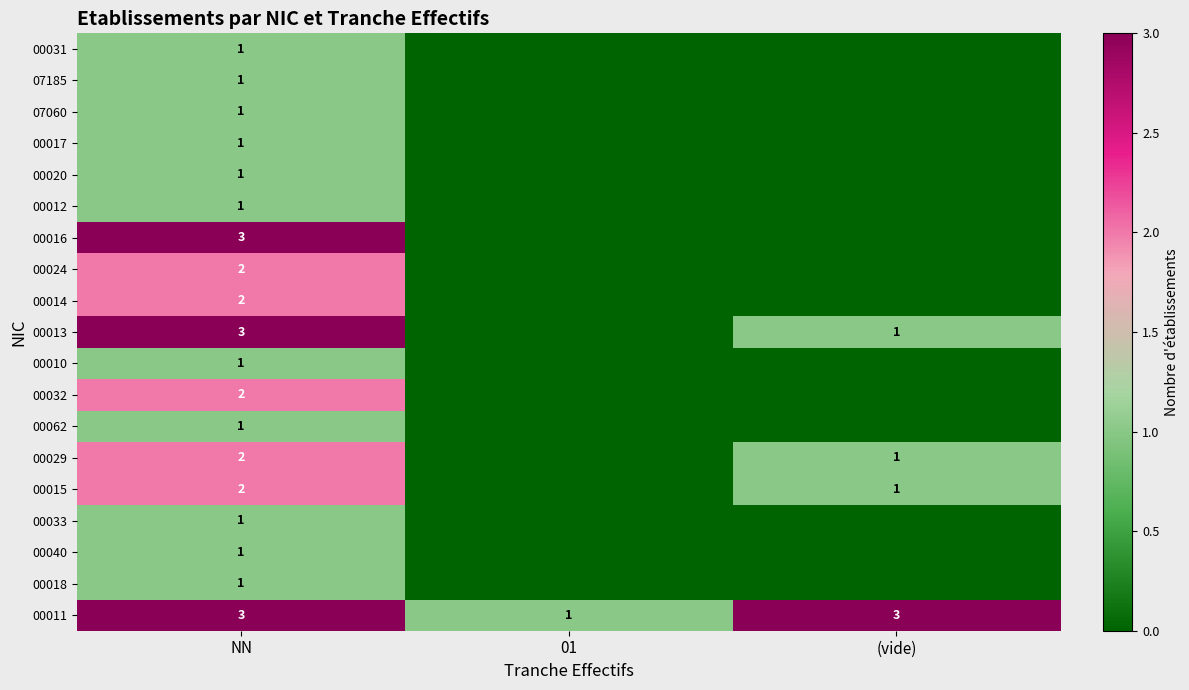

What is the total value across all series at NN?

30